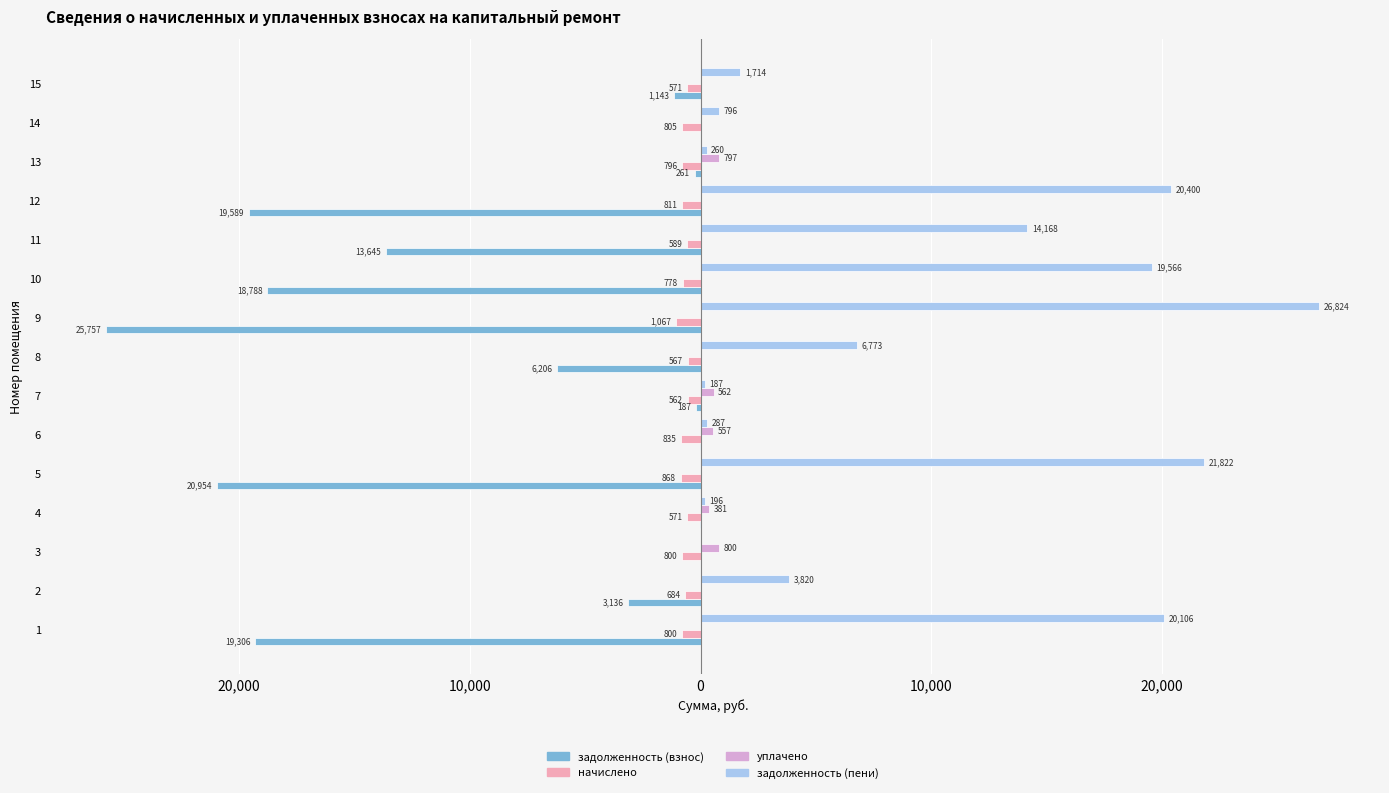

What are all the series names shown in the legend?

задолженность (взнос), начислено, уплачено, задолженность (пени)